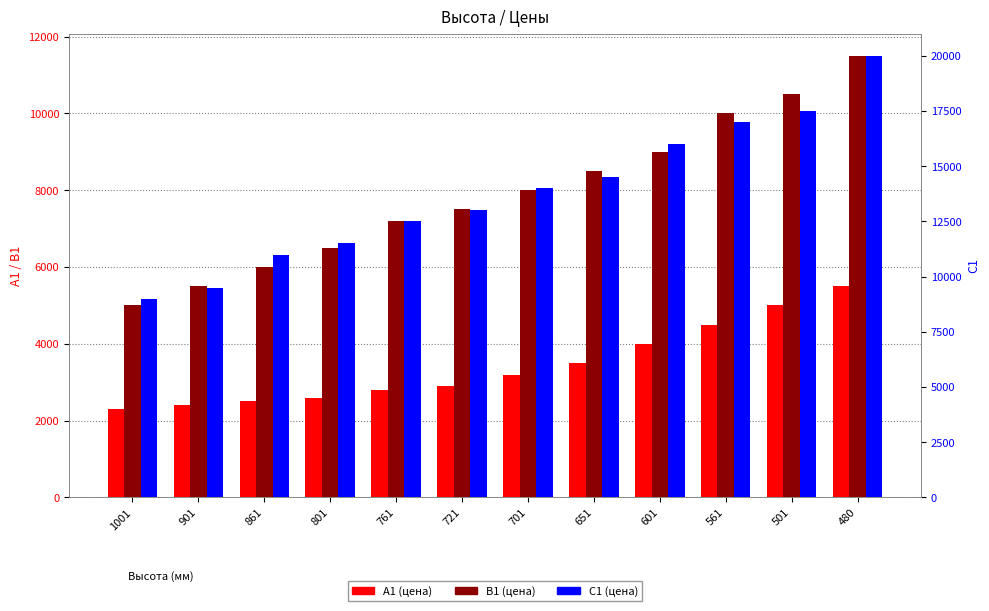

Which series has the widest spread of values?

С1